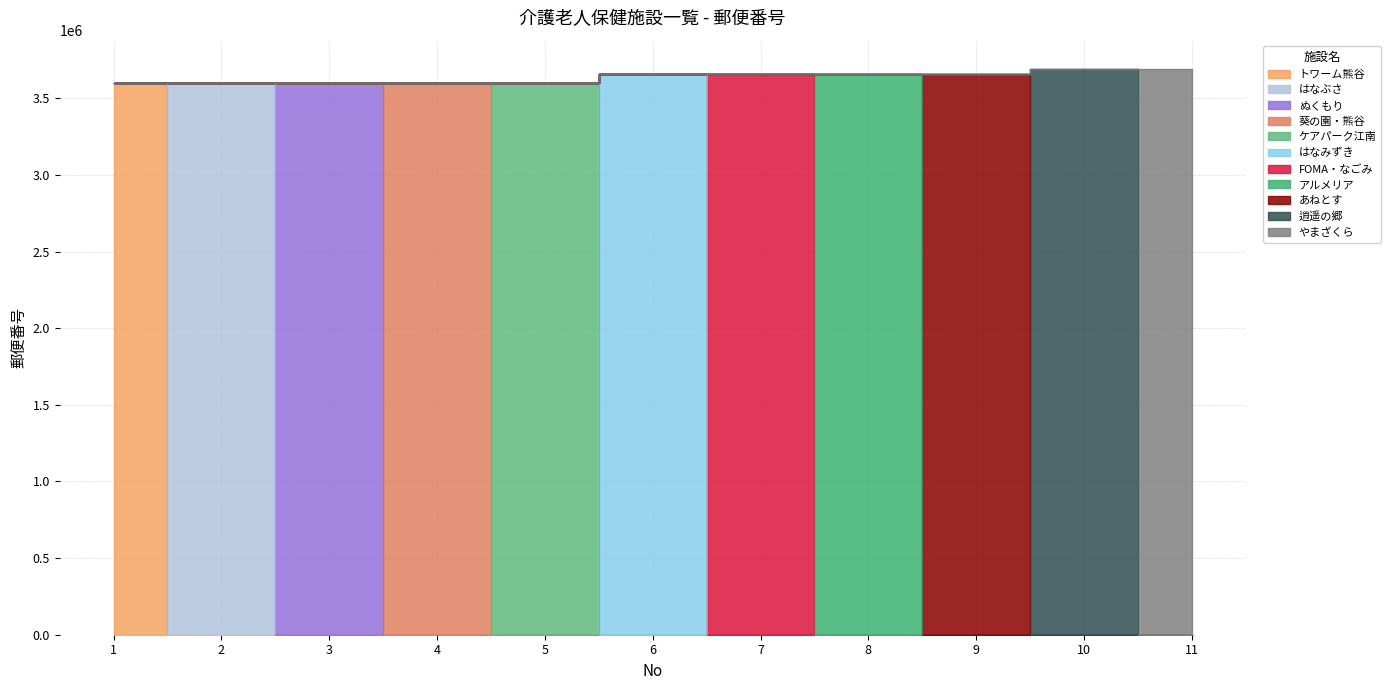

List the labels in order of value, smallest first.

1, 5, 4, 3, 2, 7, 8, 9, 6, 11, 10